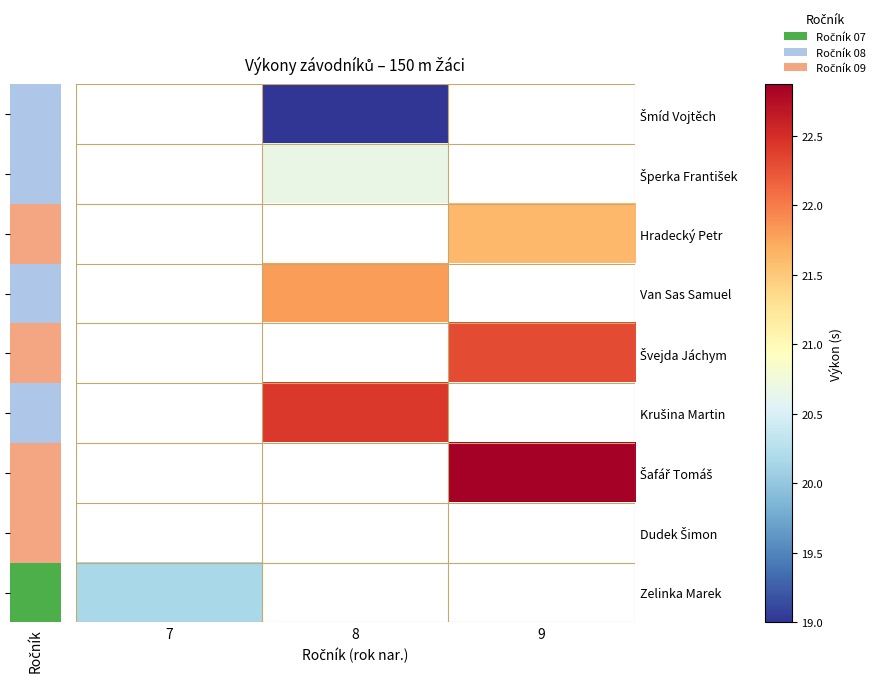

Is the value of Šmíd Vojtěch at 7 greater than the value of Dudek Šimon at 9?

No